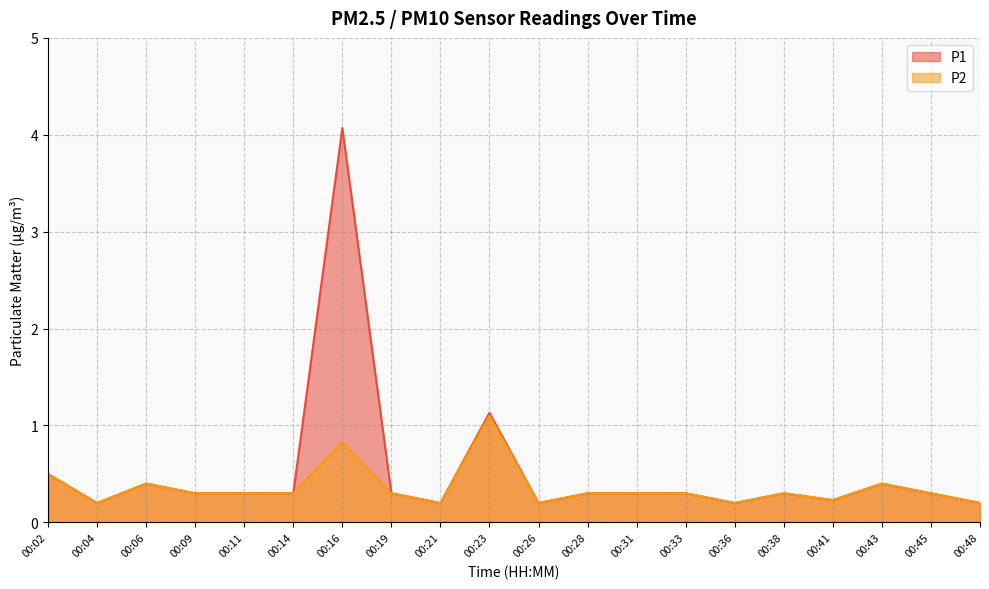

In P1, how many points are higher than both neighbors (excluding endpoints)?

5